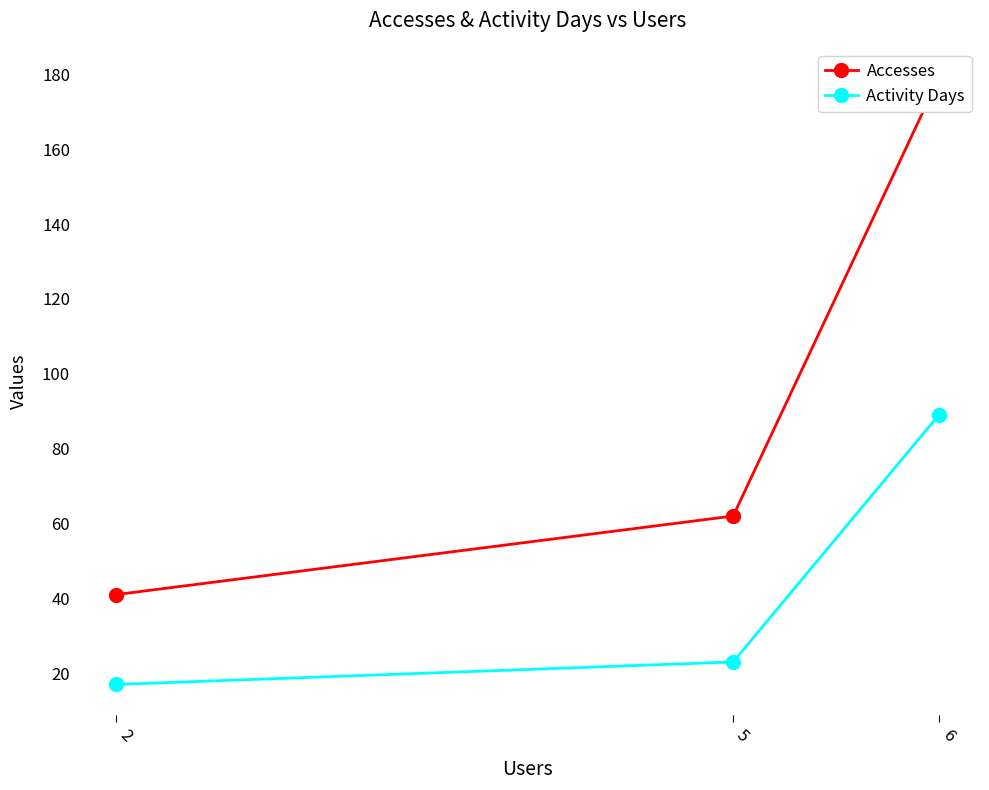

What is the value of the Activity Days point at the 3rd from the left?

89